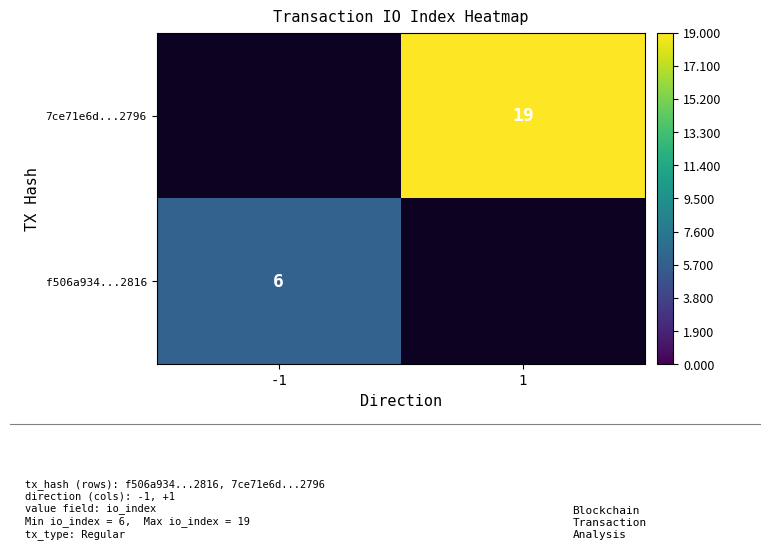

Is it true that 7ce71e6d...2796 equals 19 at 1?

True